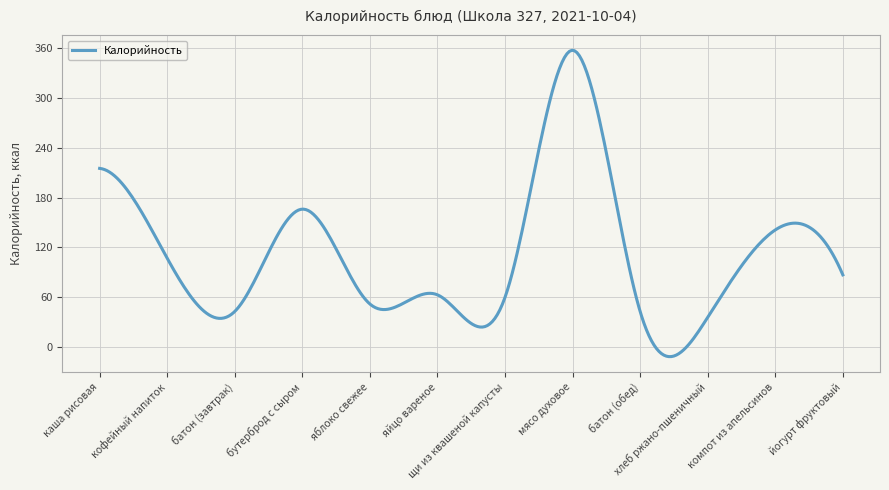

What is the difference between the maximum and minimum values?

368.2